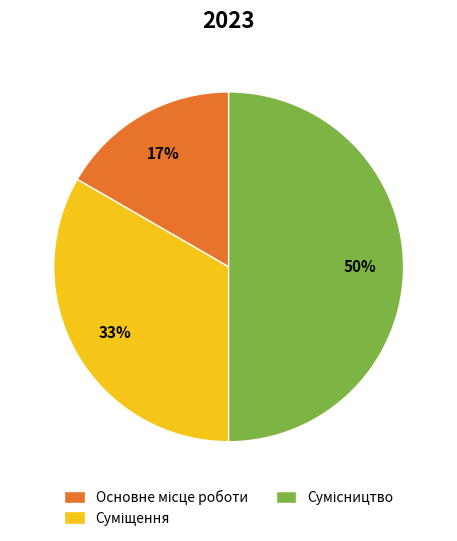

To the nearest percent, what is the average slice percentage?

33%